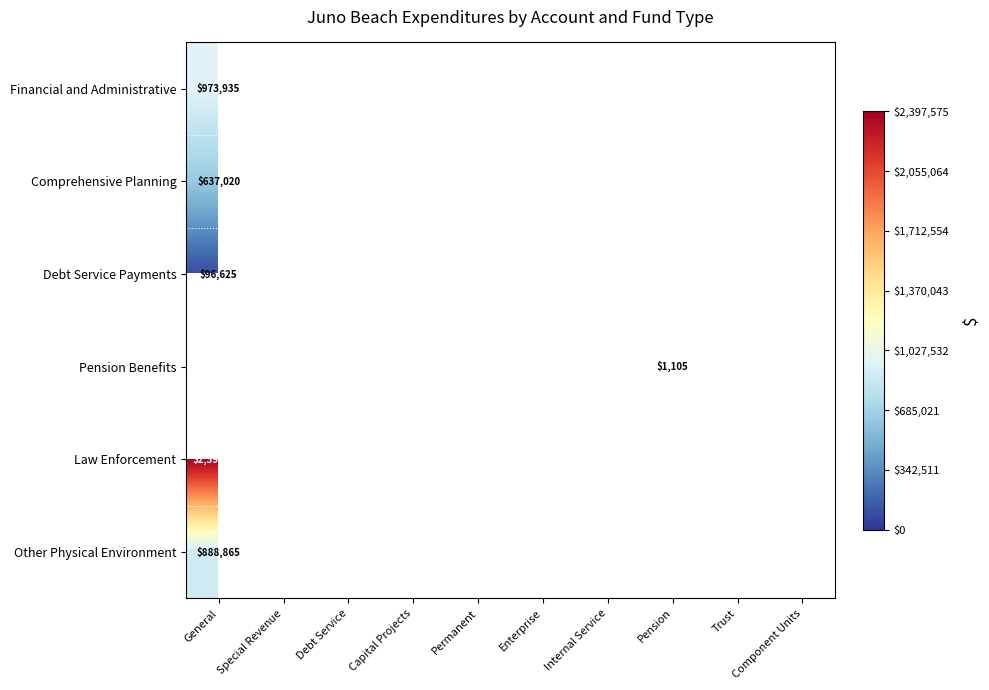

True or false: Financial and Administrative has a value of 973935 at General.

True